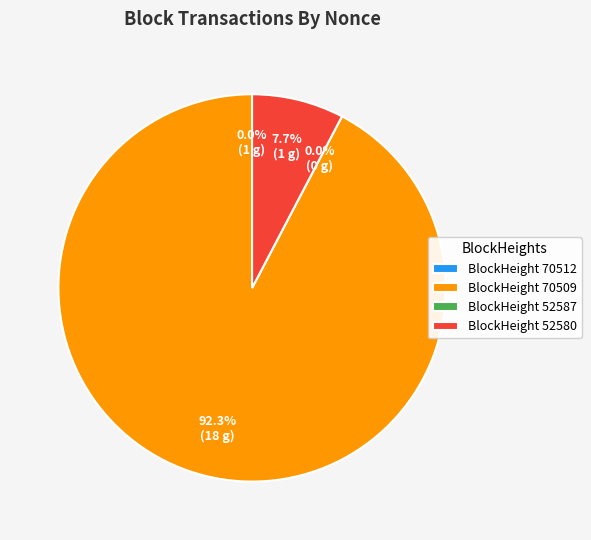

Is it true that 52587 is 0% of the pie?

True